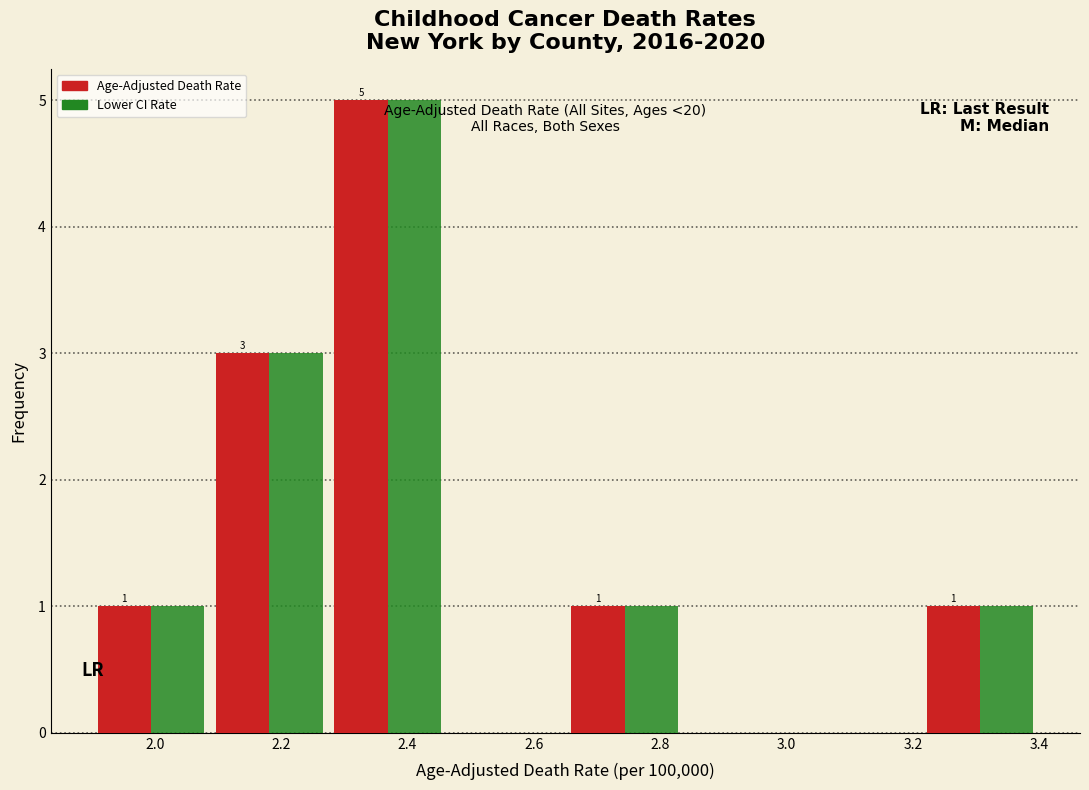

In the Age-Adjusted Death Rate series, which range on the x-axis has the tallest bar?

2.28 to 2.46